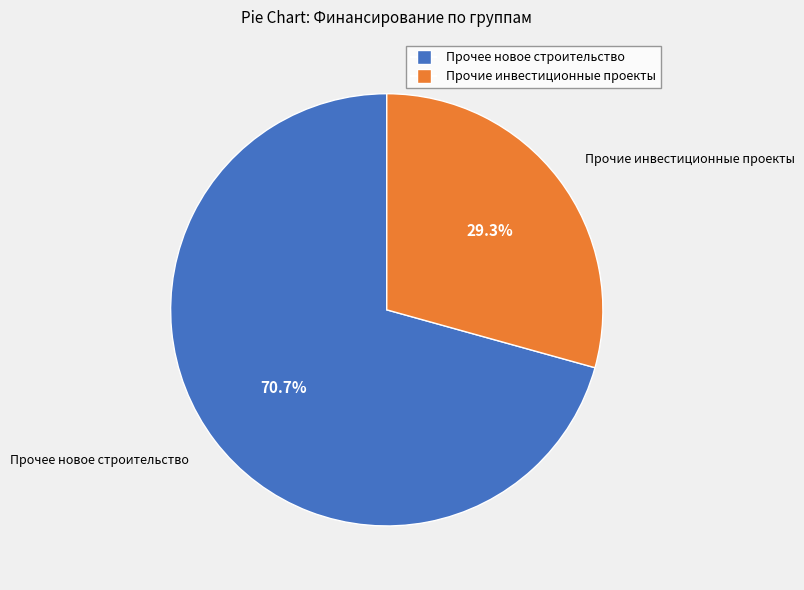

Is there any slice that represents more than half of the pie?

Yes